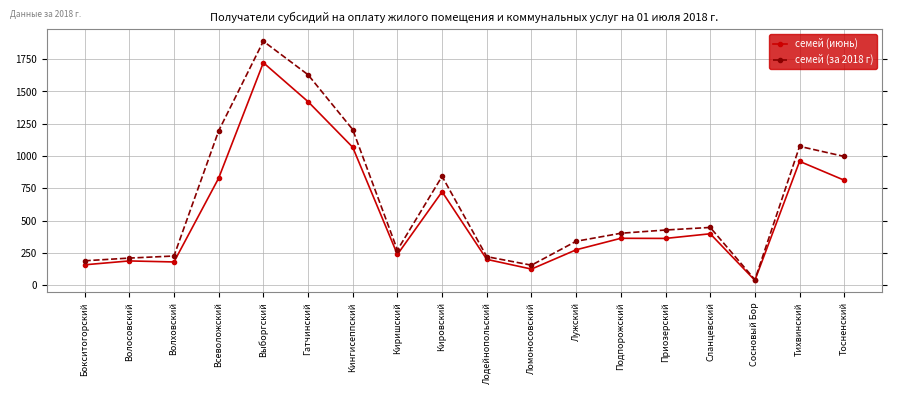

At how many categories does at least one series exceed 465?

7